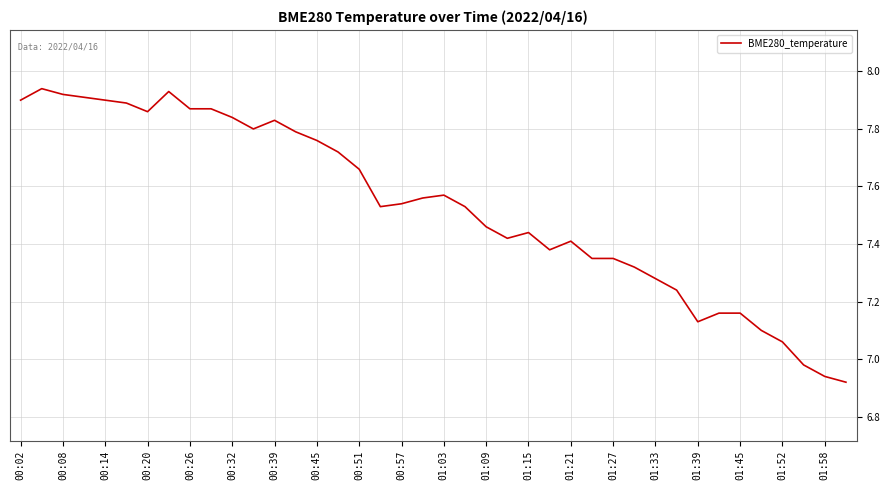

What is the difference between the maximum and minimum values?

1.0